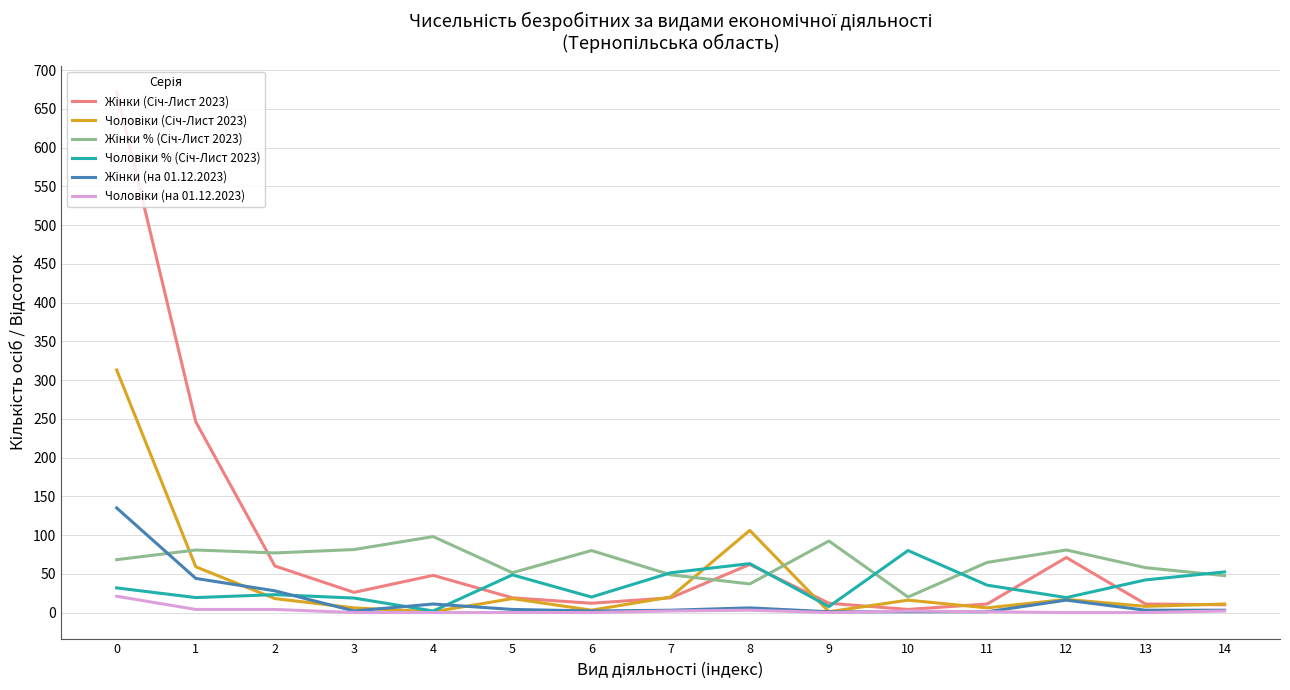

What is the maximum value shown in the chart?

672.0